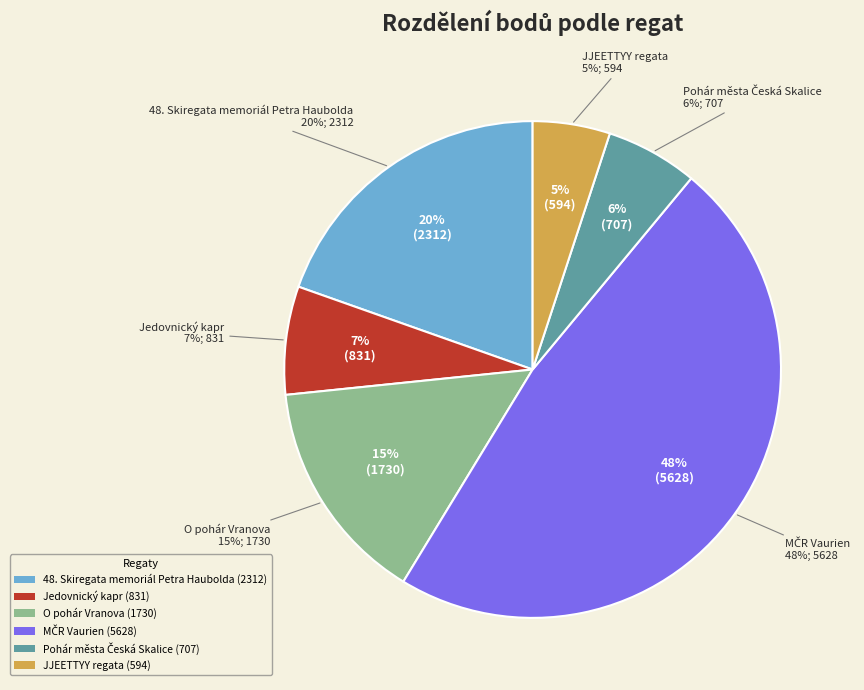

To the nearest percent, what portion does JJEETTYY regata represent?

5%